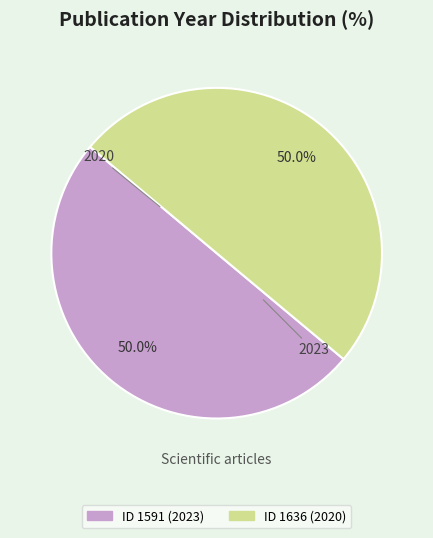

What is the smallest slice in the pie chart?

1636